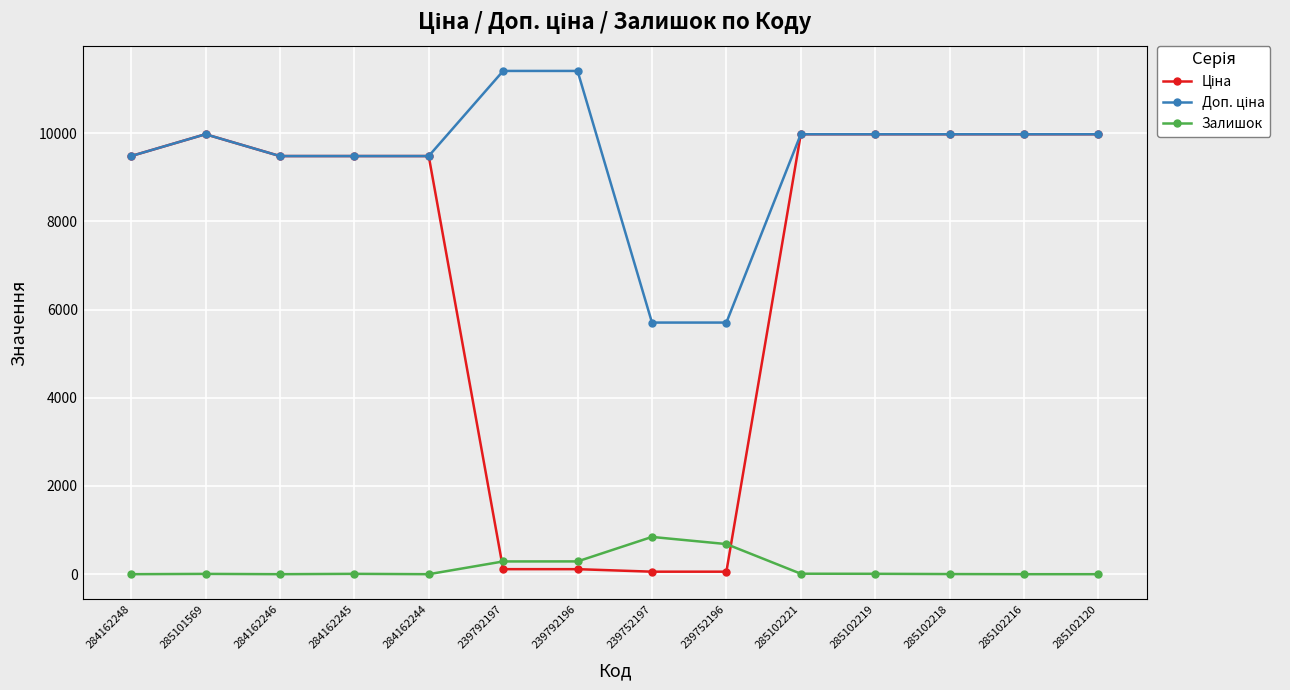

What is the total value across all series at 284162244?

18960.1